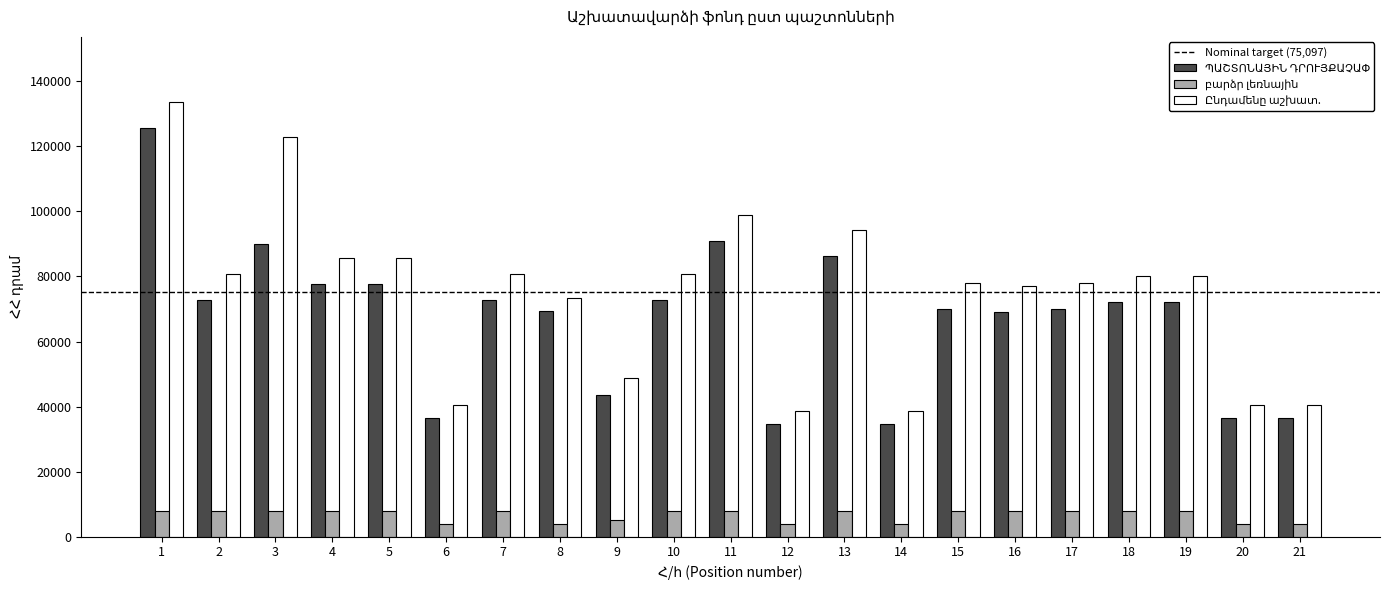

What is the spread (max minus min) of values at 20?

36376